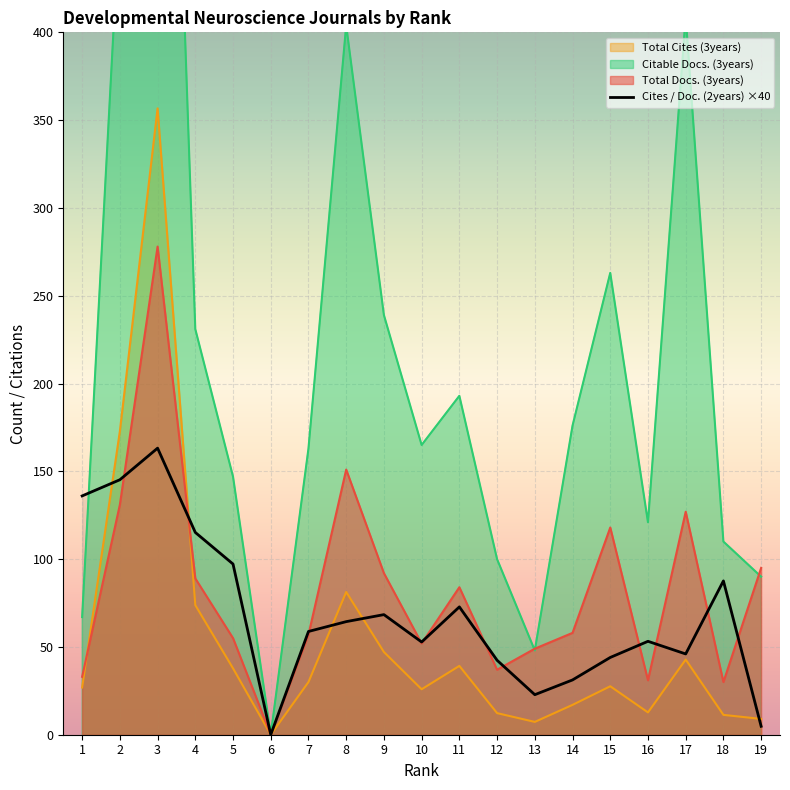

What is the maximum value shown in the chart?

846.0